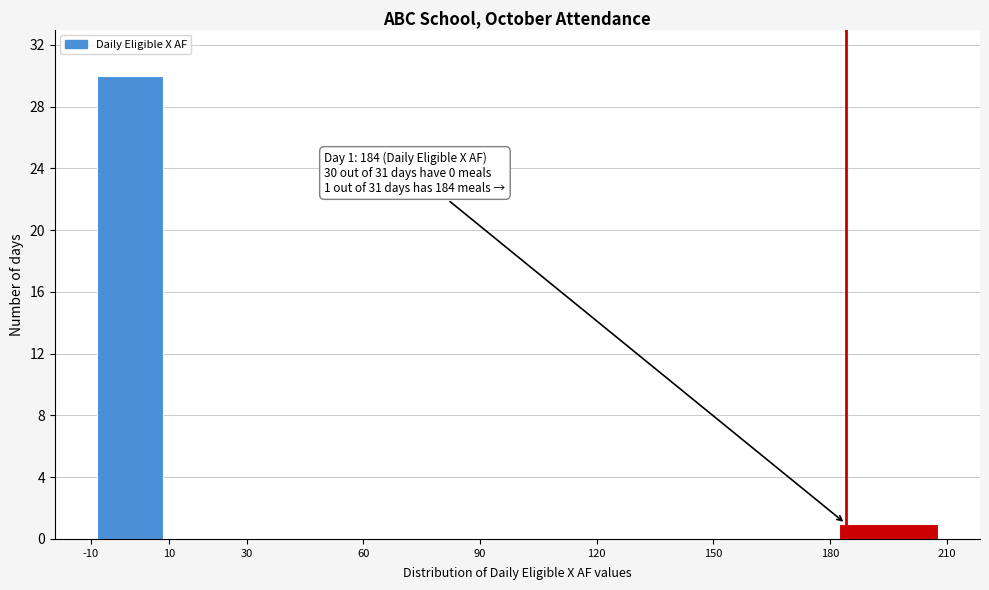

Which range on the x-axis has the tallest bar?

-10 to 10